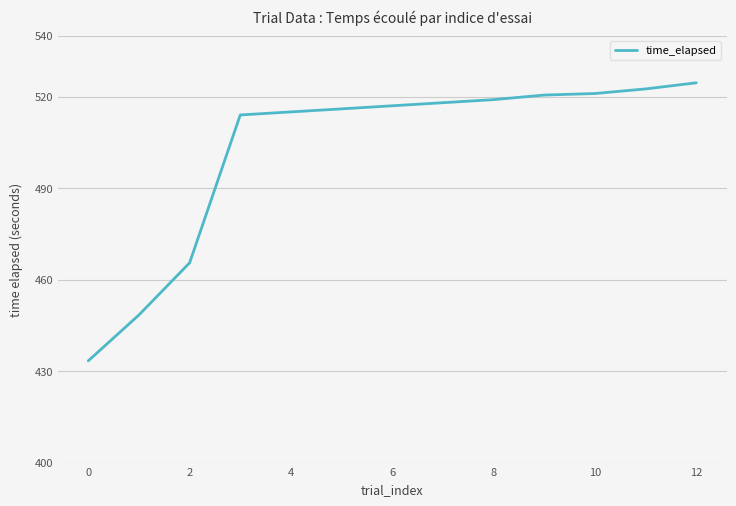

How many lines are shown in the chart?

1